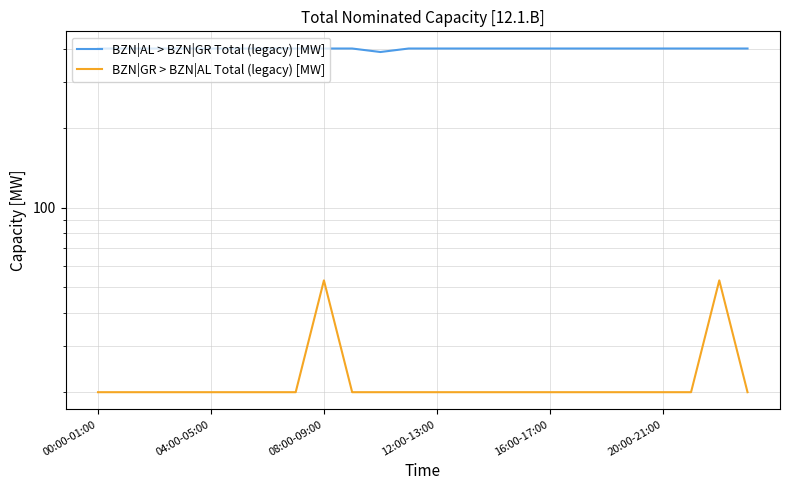

At which label does BZN|GR > BZN|AL Total (legacy) [MW] reach its peak?

08:00-09:00